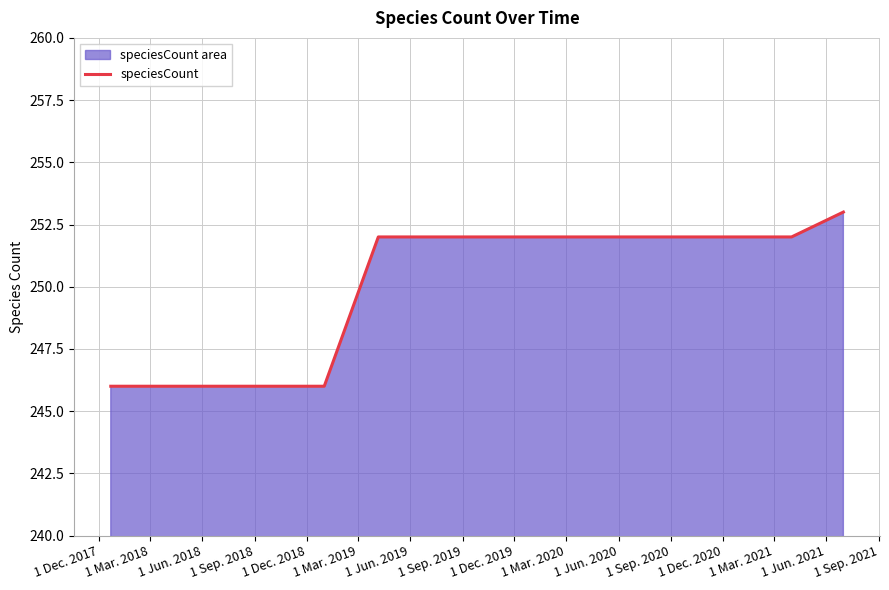

What is the value of the 8th point from the left?

252